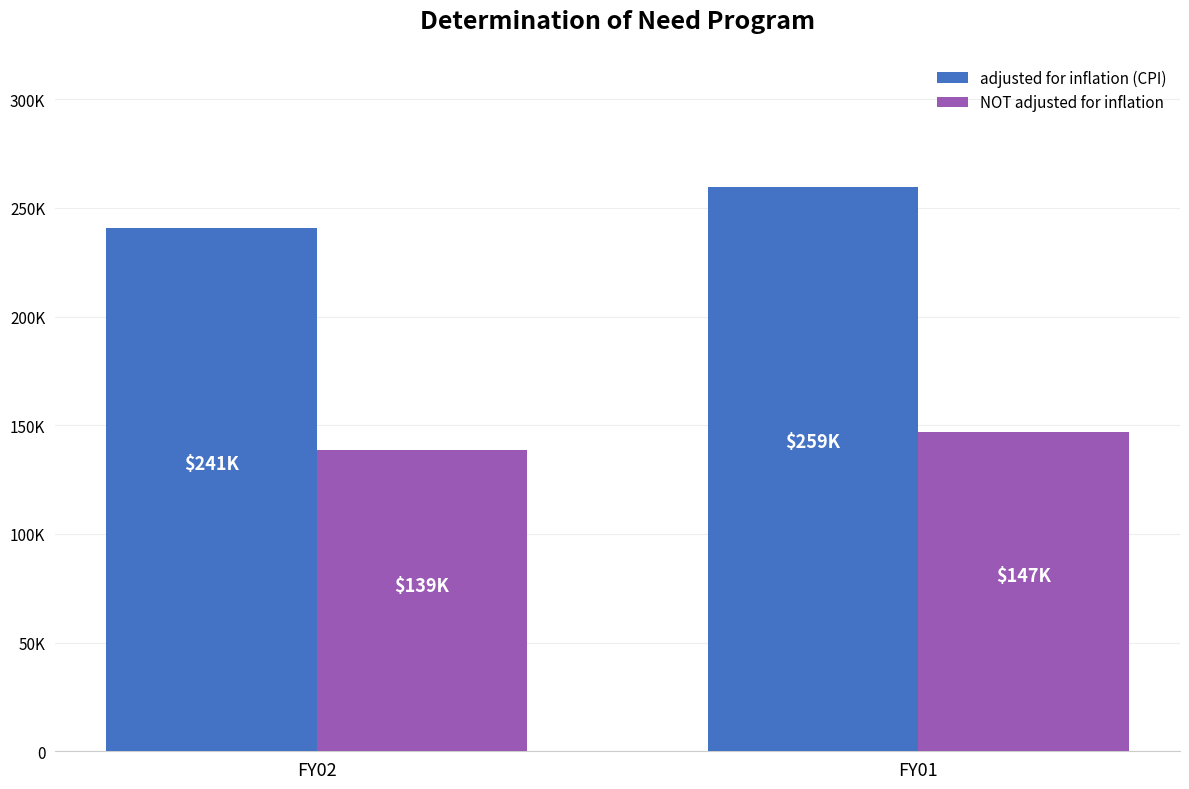

At how many categories does at least one series exceed 199291?

2